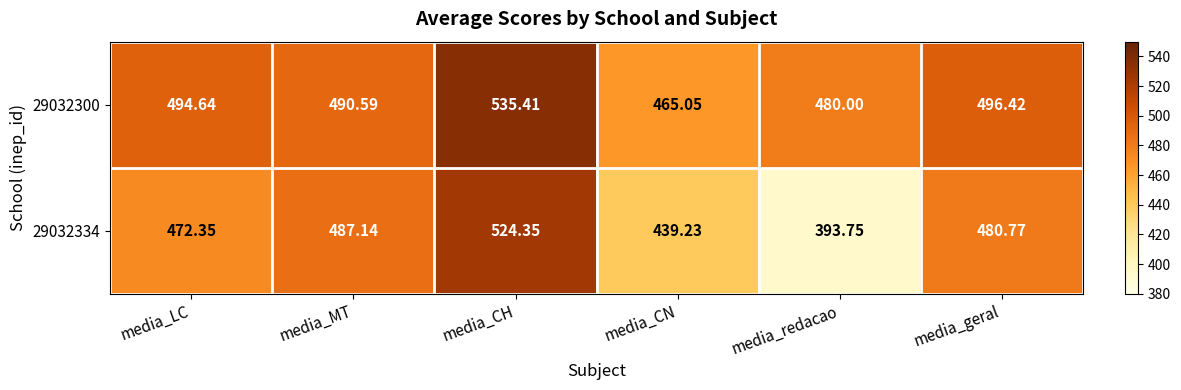

At which category is the sum across all series the highest?

media_CH